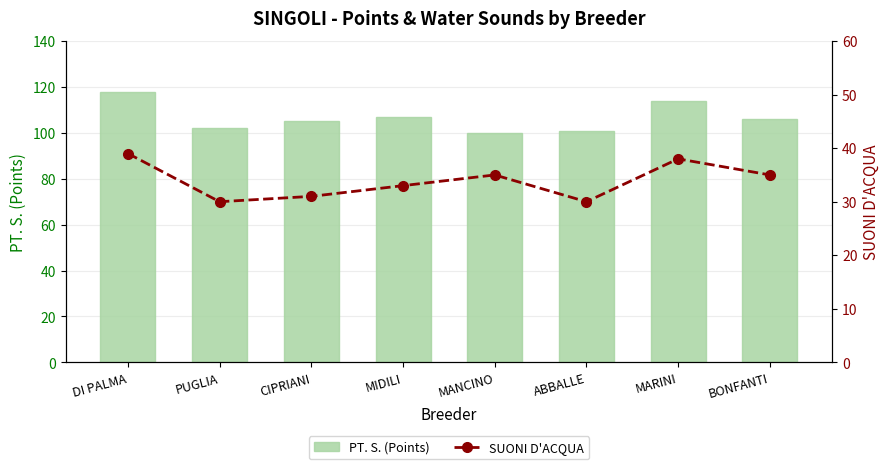

What is the label of the 2nd bar from the right?

MARINI